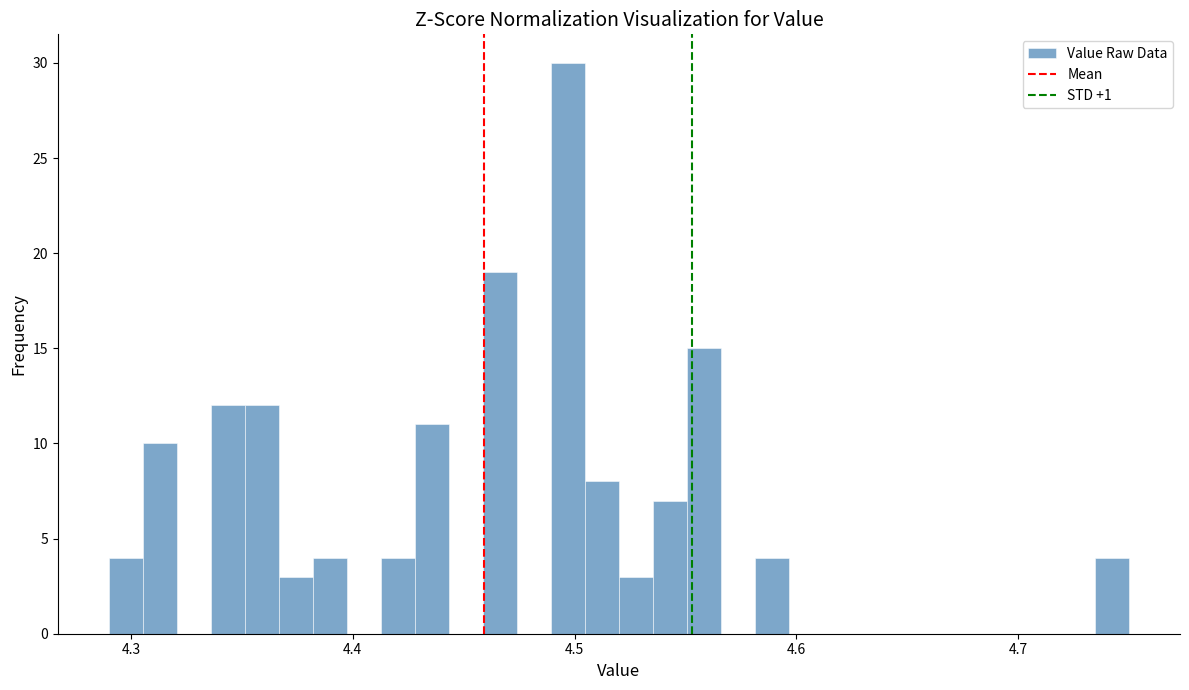

Around what value on the x-axis is the tallest bar? Give the approximate position of its centre, as read against the axis.

4.50